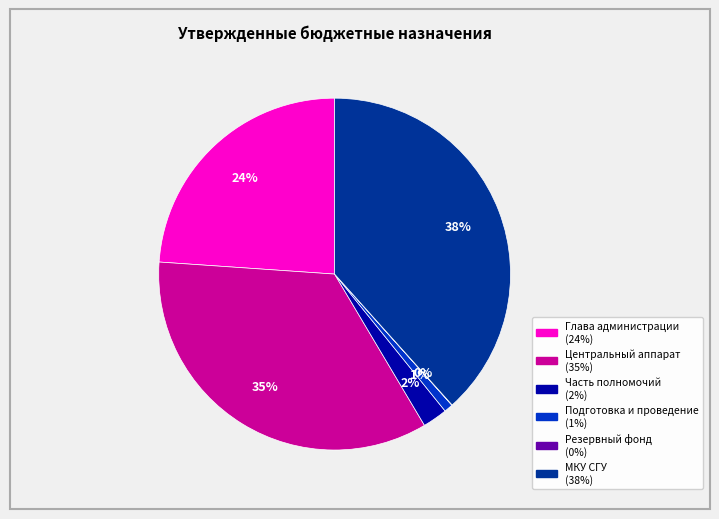

Is there any slice that represents more than half of the pie?

No